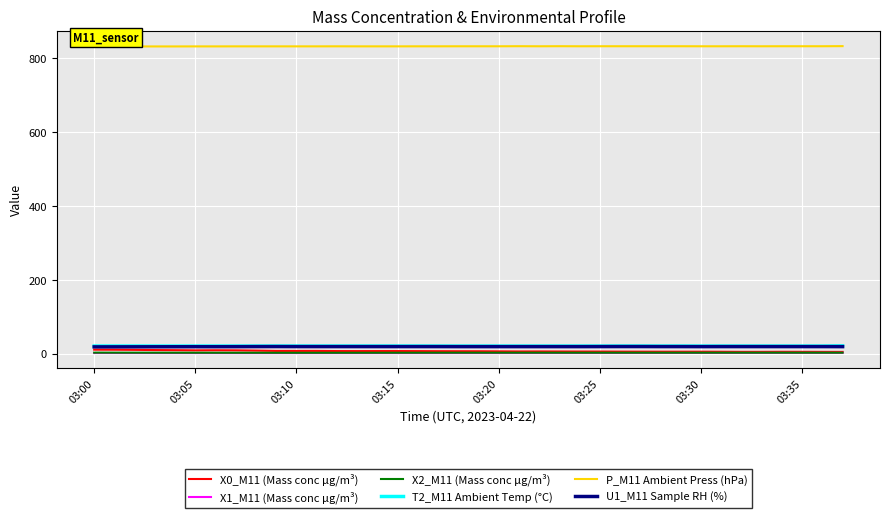

What is the maximum value shown in the chart?

833.1